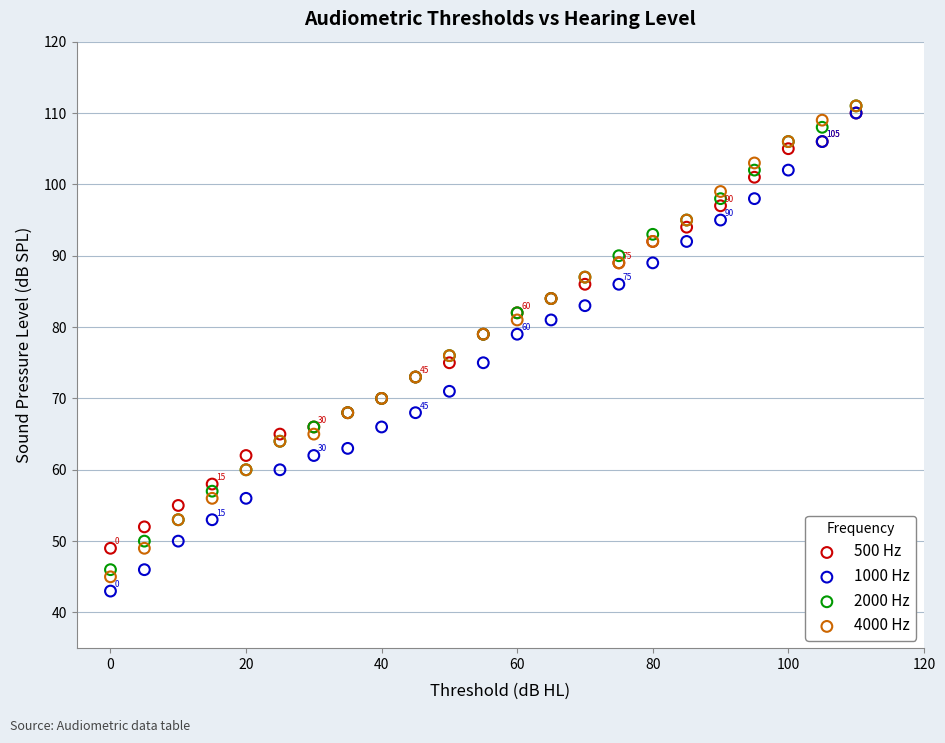

Which series has the largest Y range (max minus min)?

1000 Hz